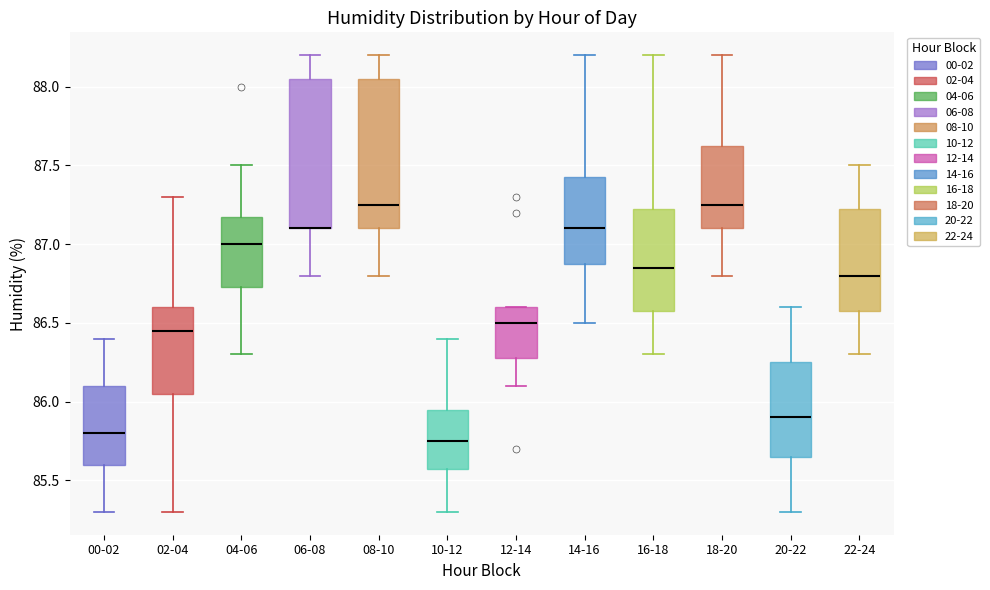

Where does the upper whisker of the box for 20-22 end on the y-axis? The values are not printed on the chart, so give them approximately, as read against the axis.

86.60